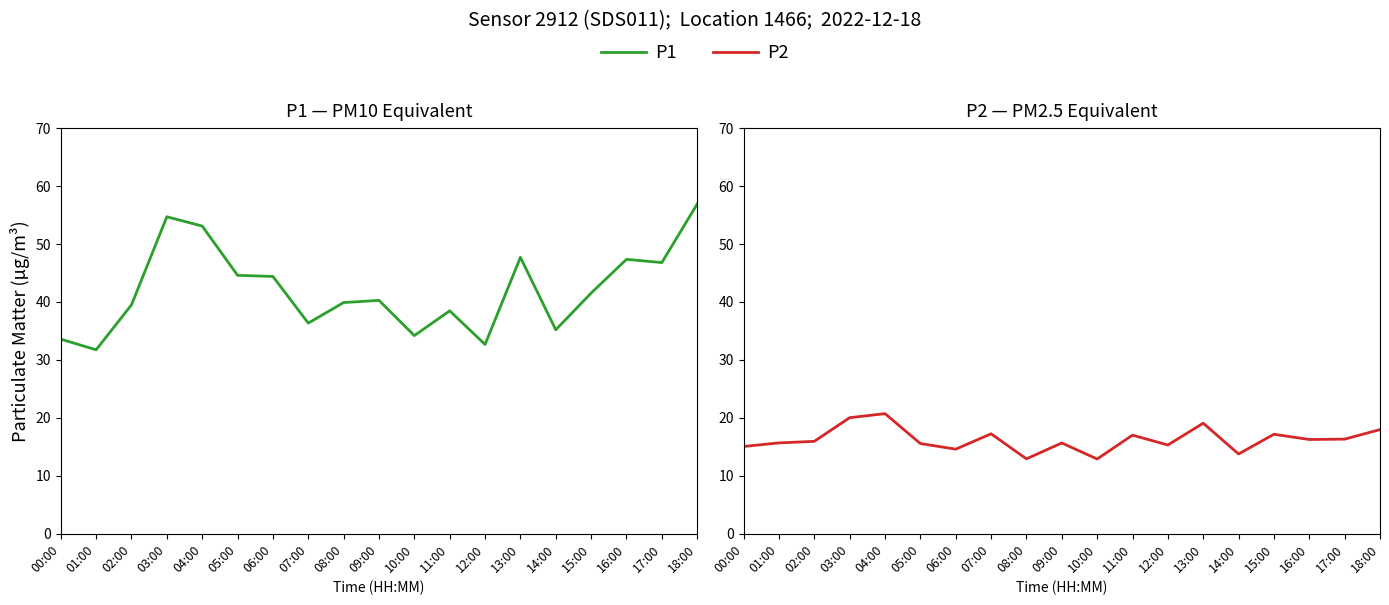

How many interior local peaks does the P1 series have?

5